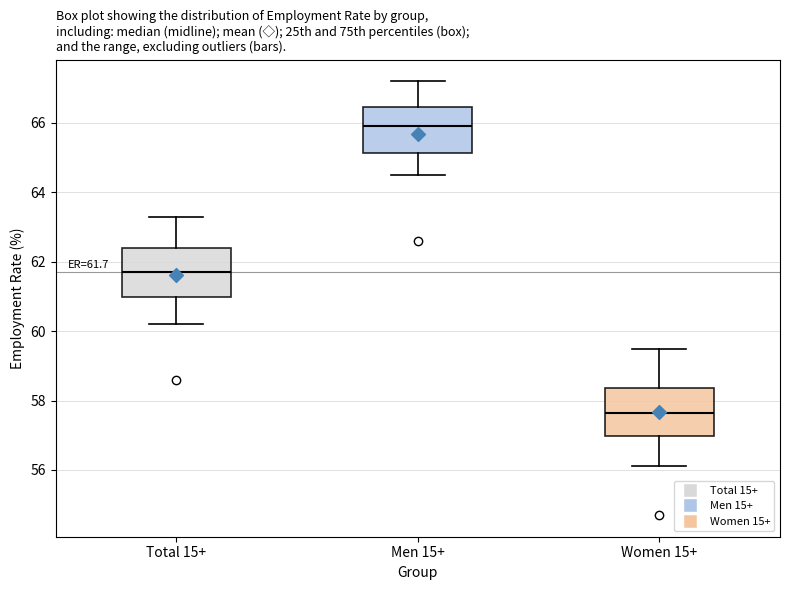

Which box has the highest median line?

Men 15+